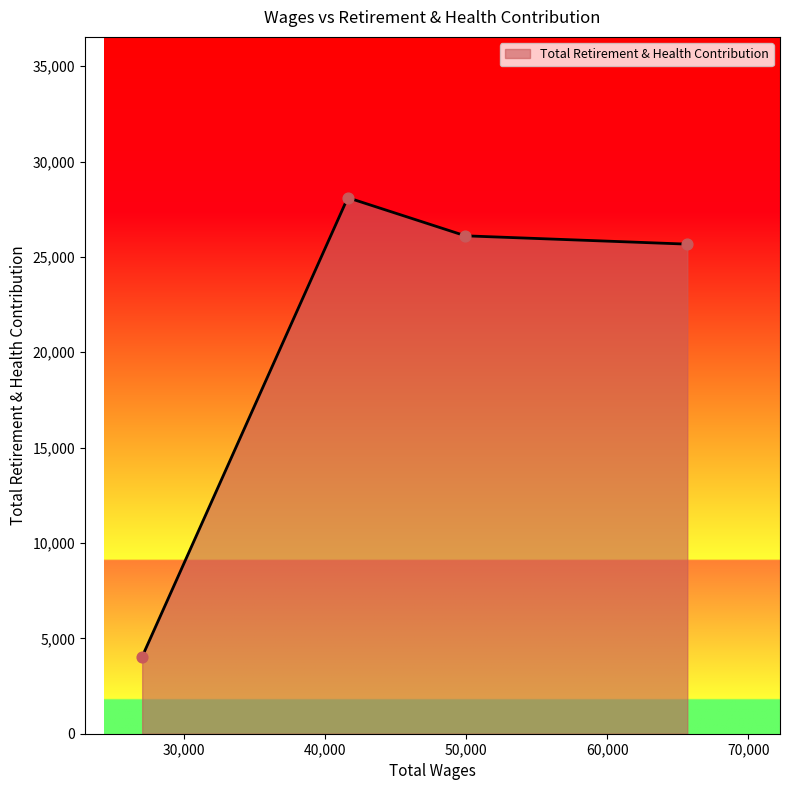

How many interior local peaks (higher than both neighbors) does the data have?

1